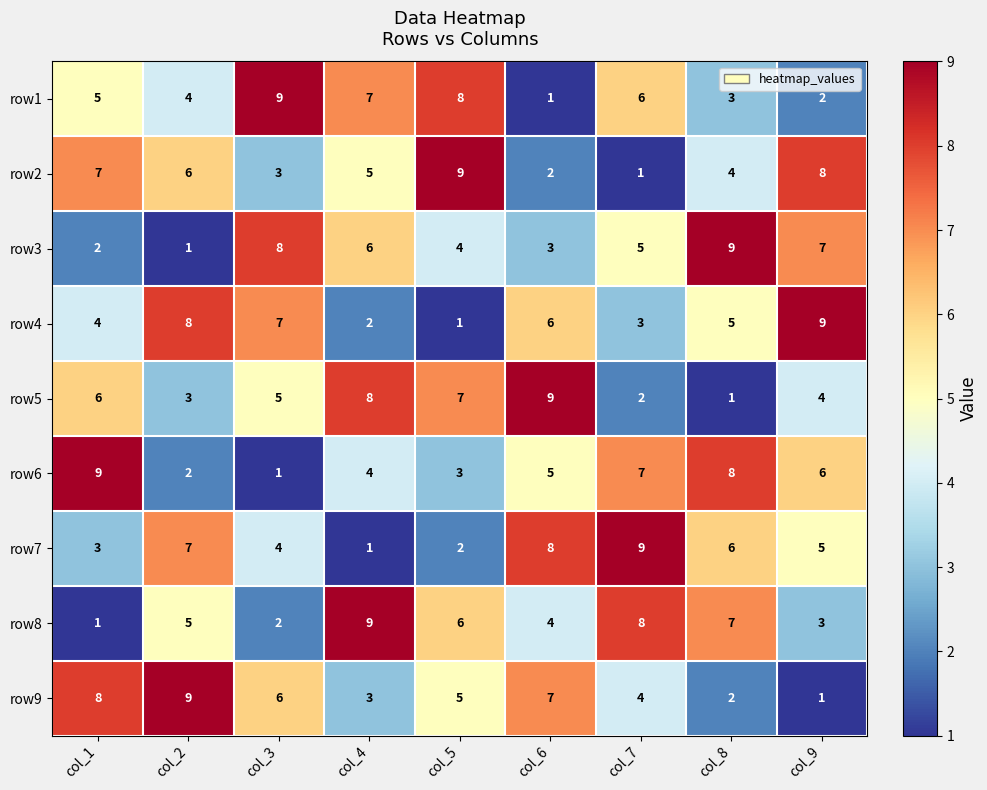

True or false: row4 has a value of 8 at col_2.

True